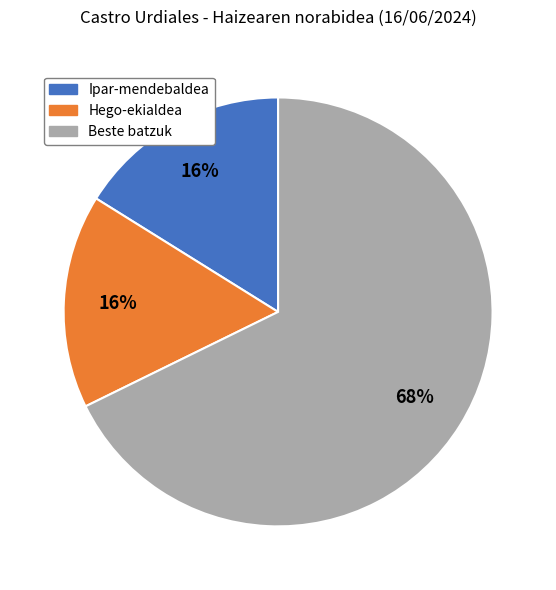

To the nearest percent, what is the difference between the largest and smallest slice percentages?

52%